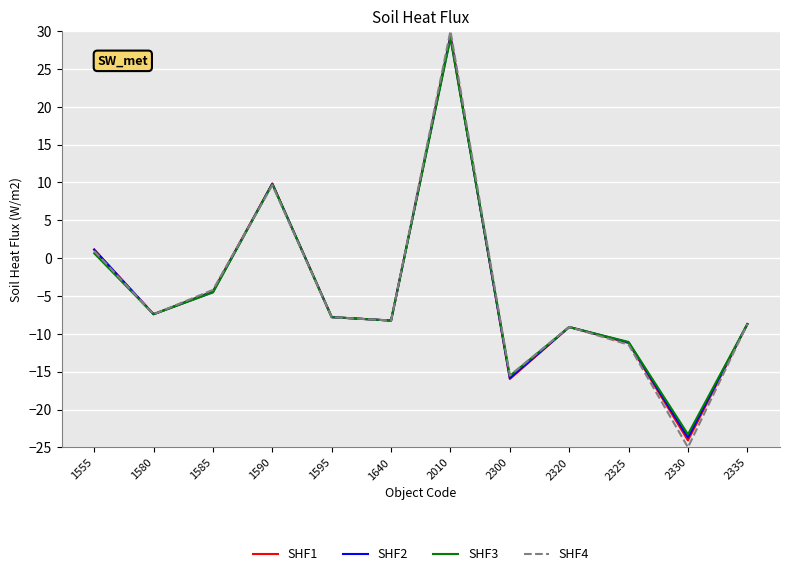

The SHF4 series shows -4.2 at 1585. True or false?

True